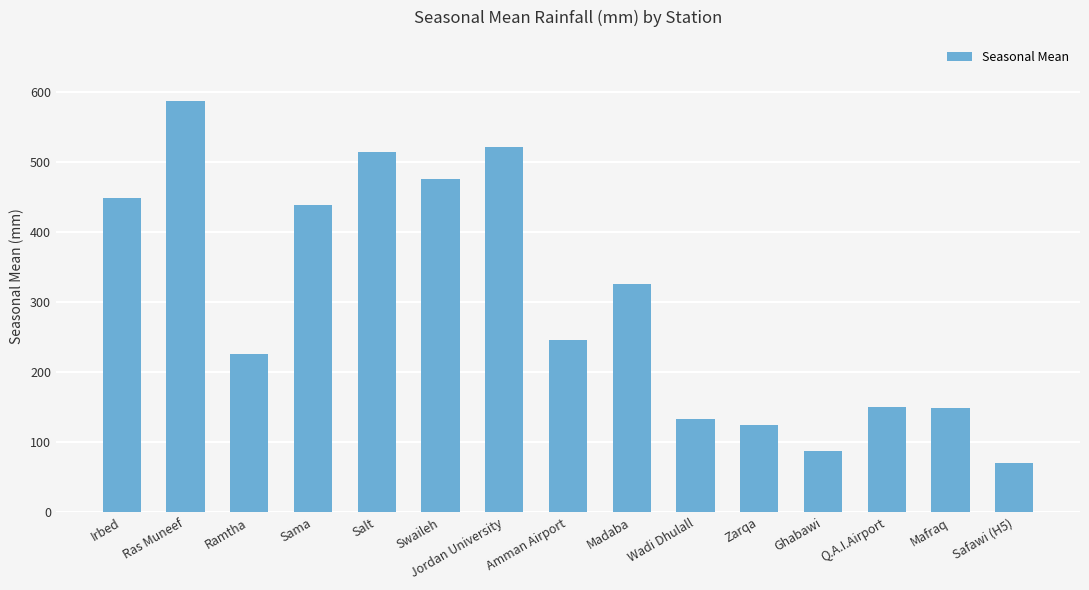

Between Wadi Dhulall and Sama, which is larger?

Sama